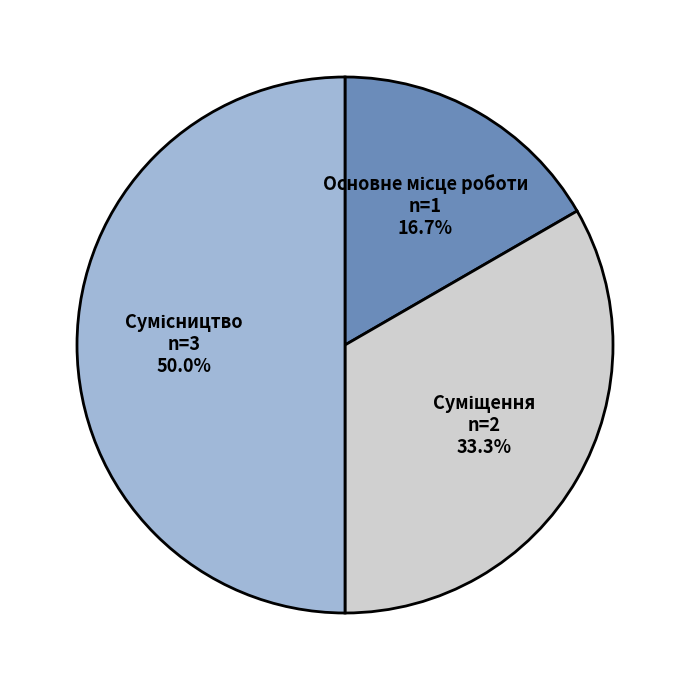

How many segments does this pie chart have?

3